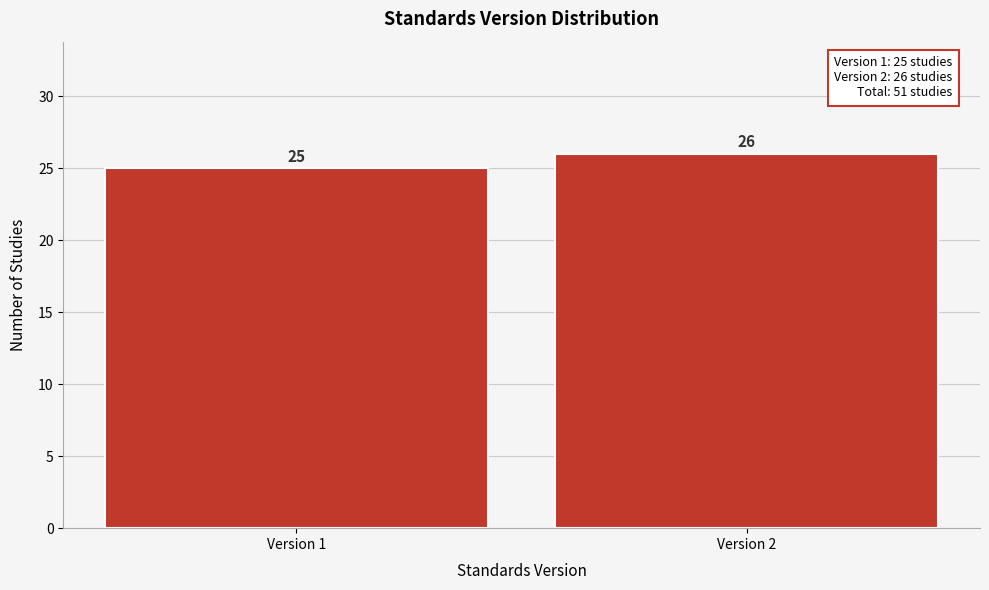

Reading left to right, transcribe all the data shown in this chart.

Version 1=25	Version 2=26